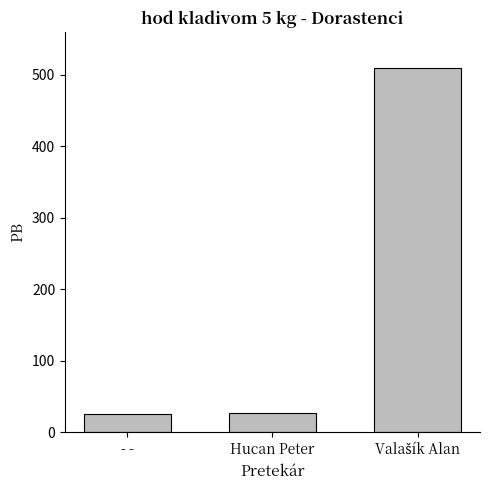

Is it true that the value at - - is 25.9?

True